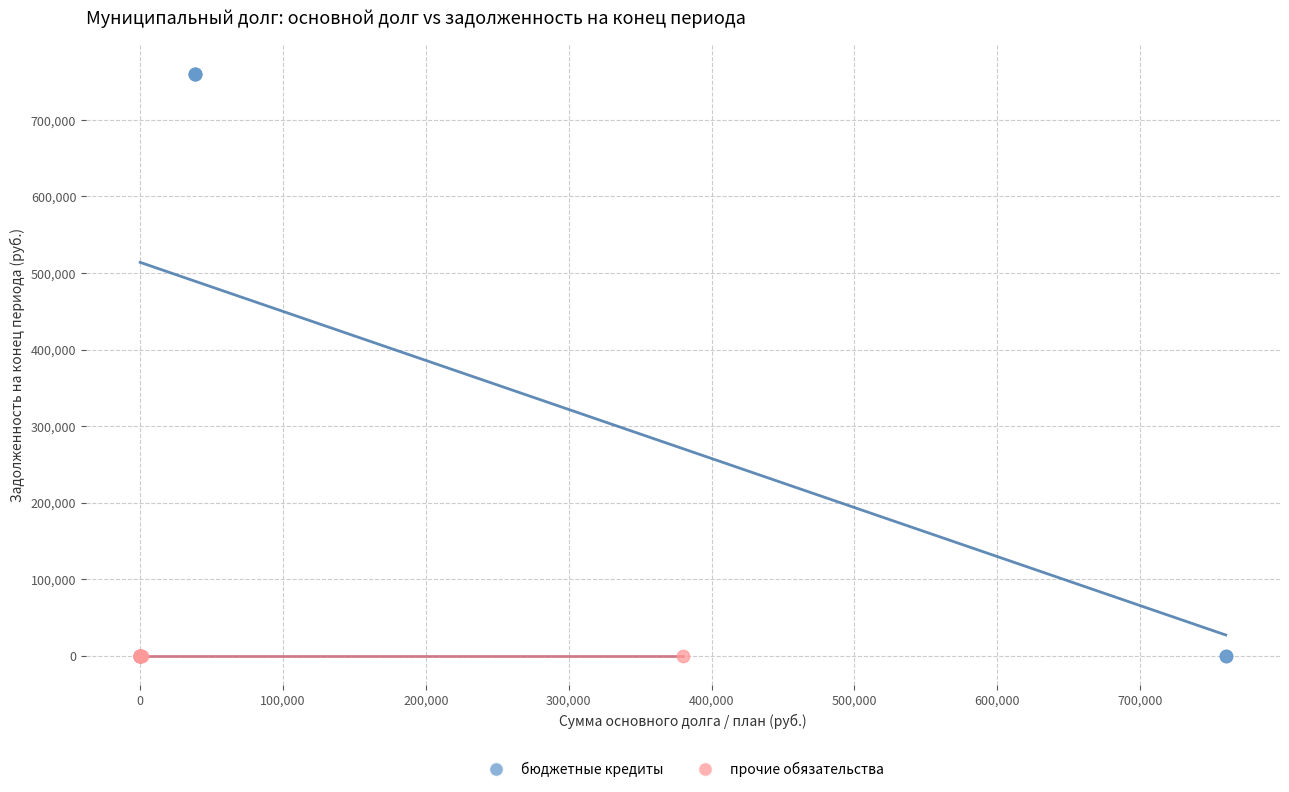

Which series contains the highest Y value?

бюджетные кредиты